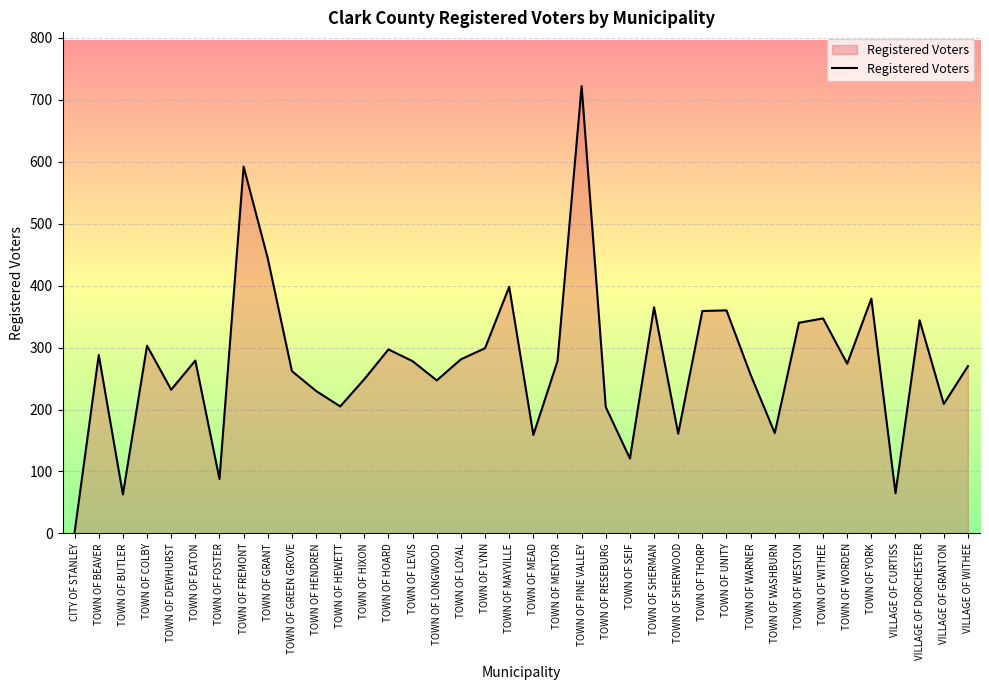

What position from the right is VILLAGE OF DORCHESTER?

3